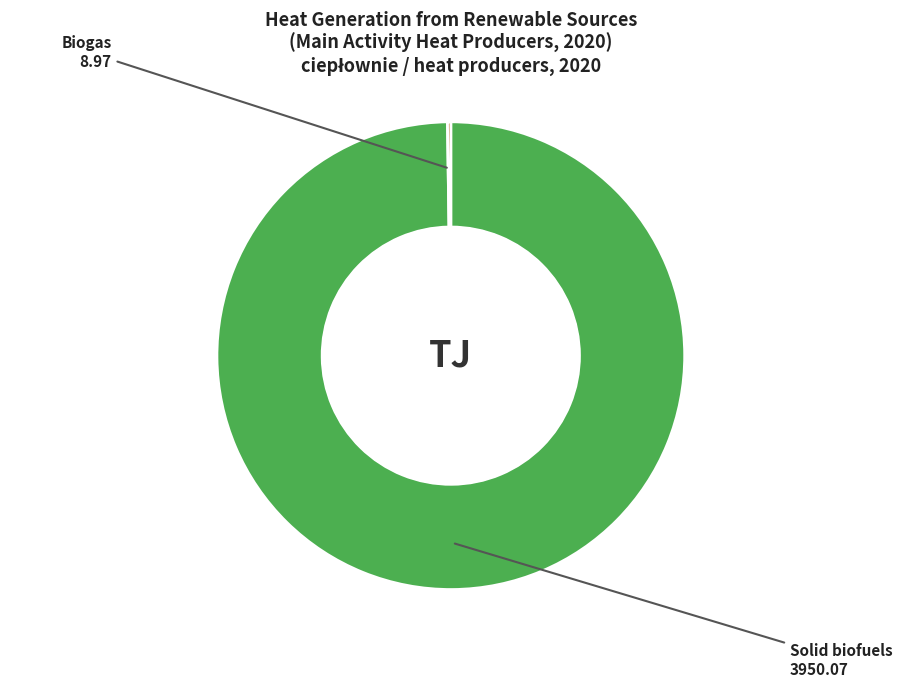

Is there any slice that represents more than half of the pie?

Yes